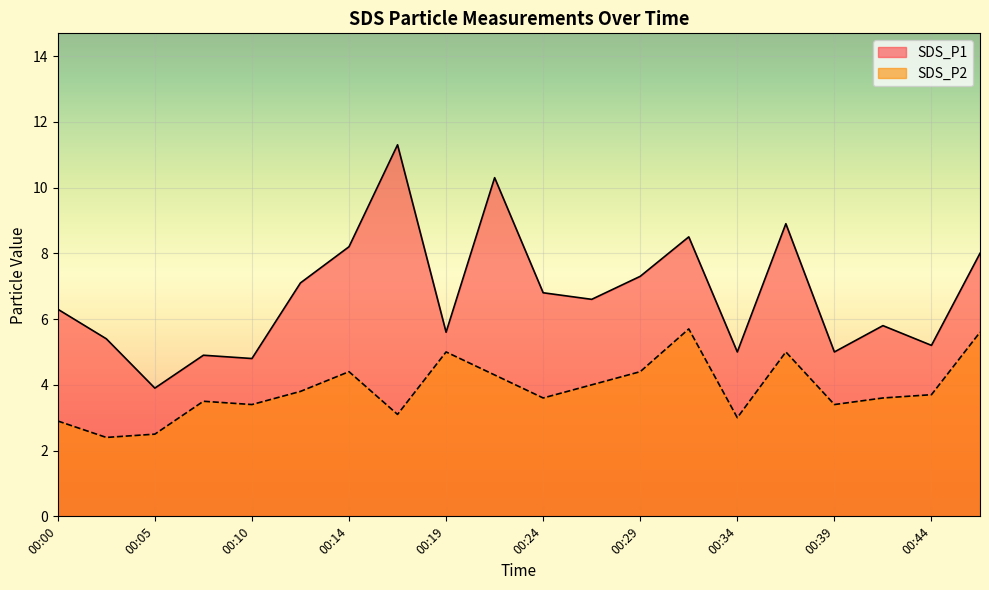

What is the difference between the second highest and minimum values in the SDS_P2 series?

3.2